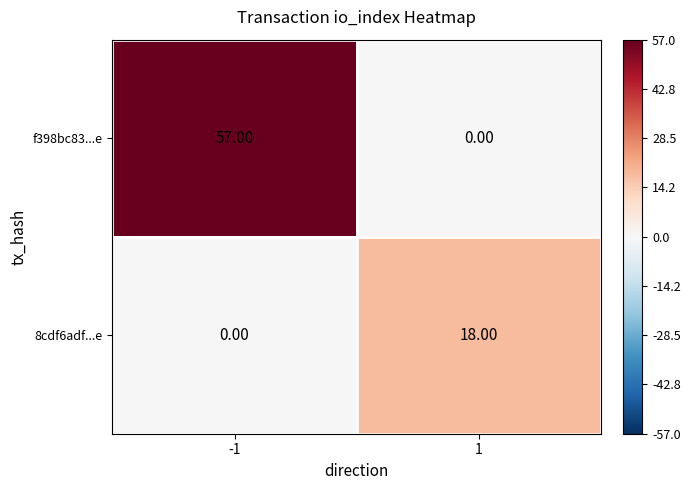

What is the difference between the 8cdf6adf...e values at -1 and 1?

18